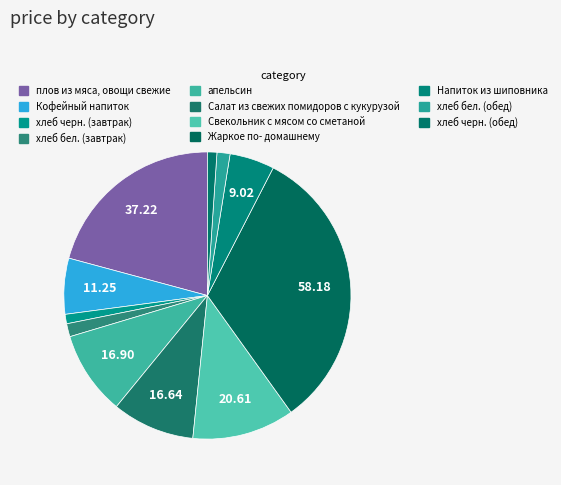

Do Свекольник с мясом со сметаной and хлеб черн. (обед) together represent more than half of the pie?

No